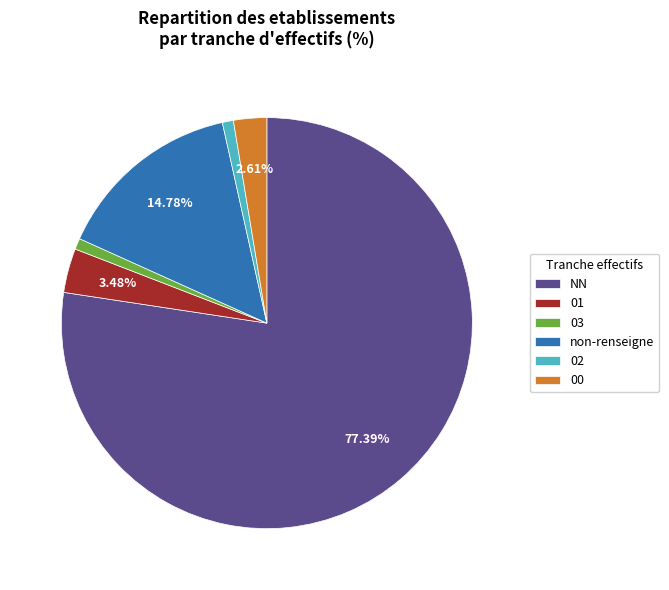

True or false: 02 accounts for 1% of the total.

True